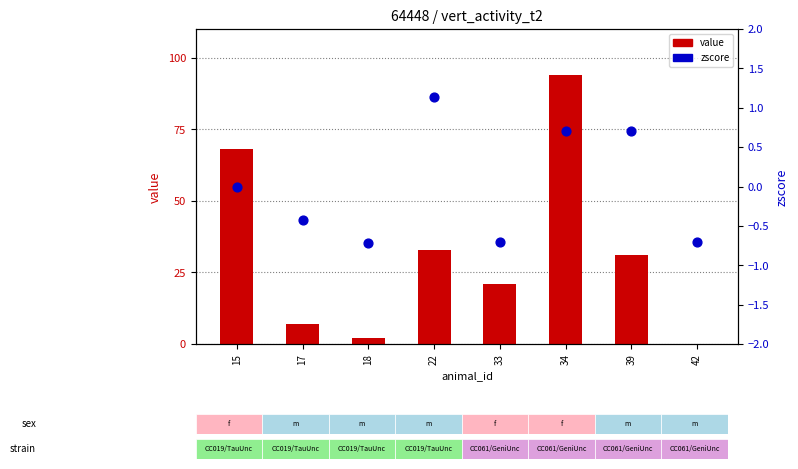

What are all the series names shown in the legend?

value, zscore